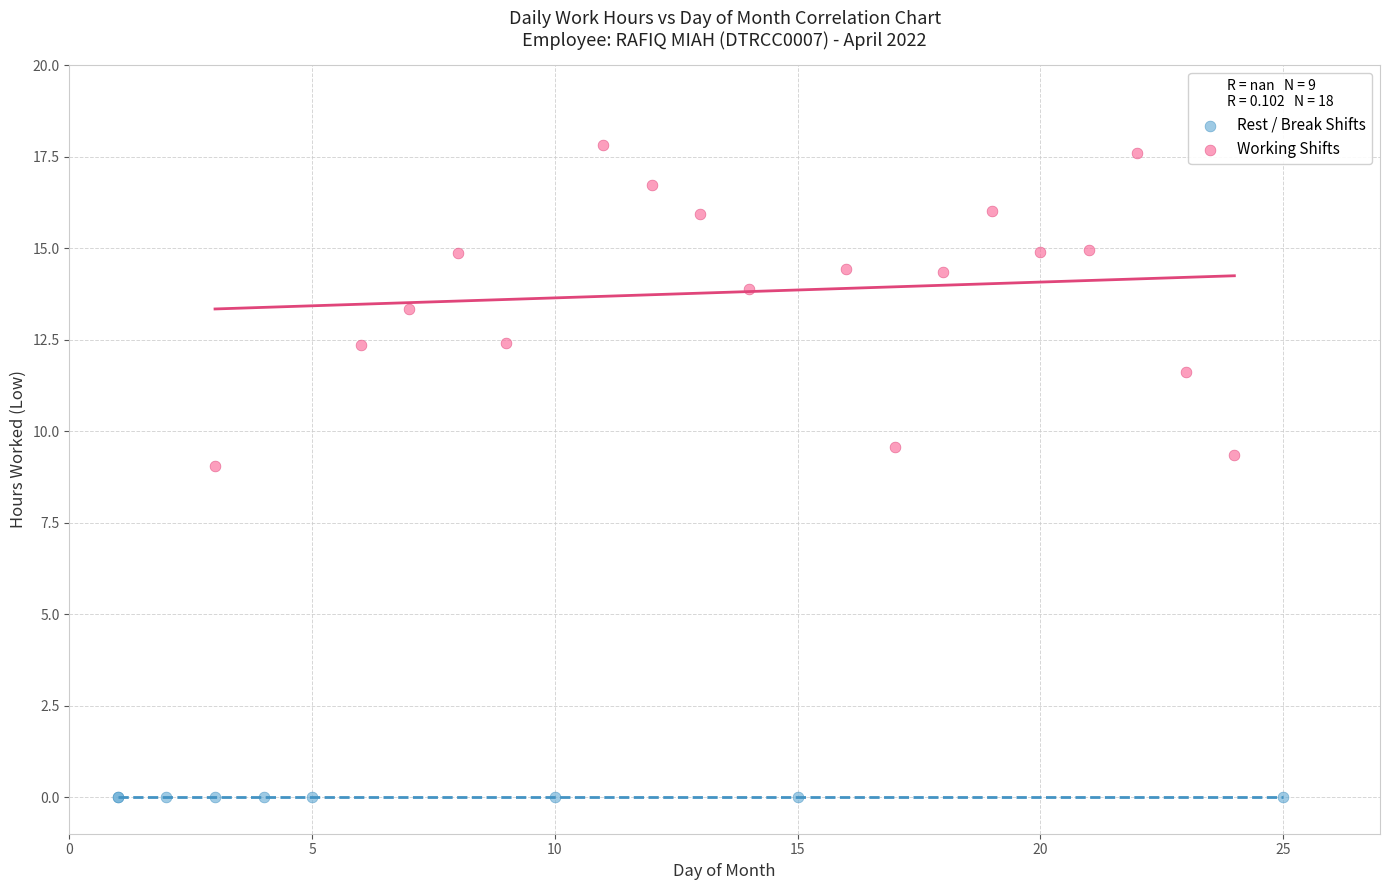

Which series contains the lowest Y value?

Rest / Break Shifts